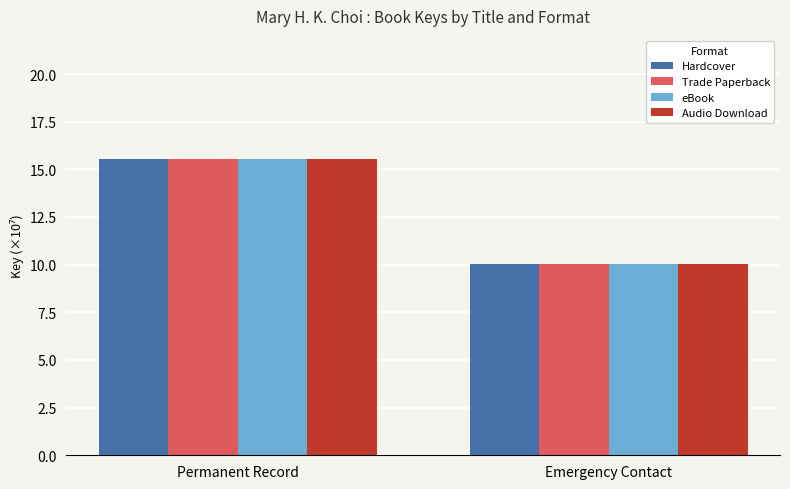

At which label does eBook first exceed 15?

Permanent Record